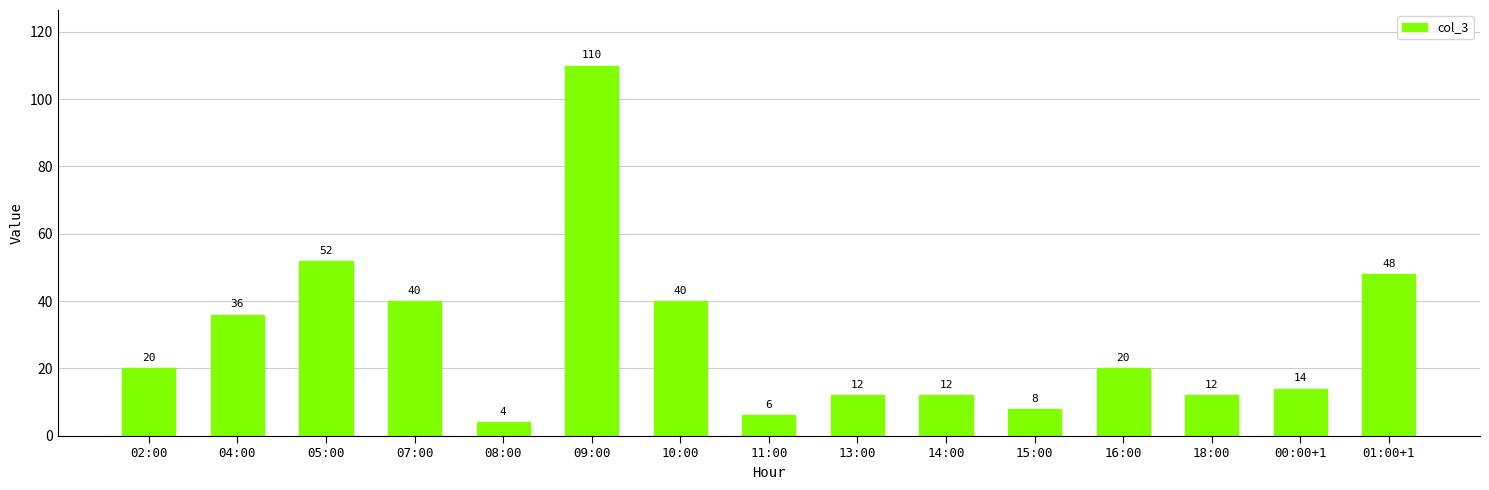

What value does the data have at 02:00, to the nearest 10?

20